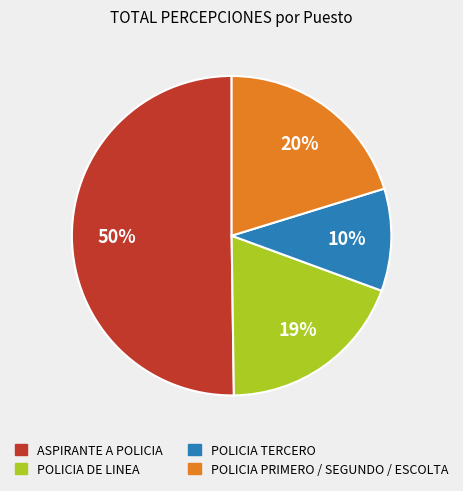

Is POLICIA DE LINEA the majority of the pie?

No